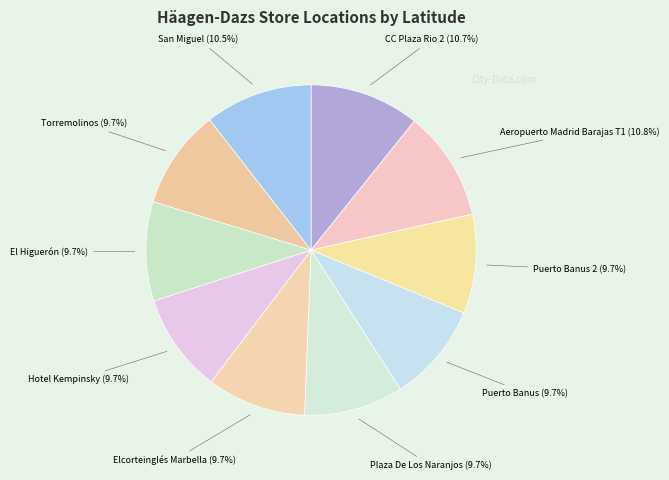

Which category has the smallest portion of the pie?

Hotel Kempinsky